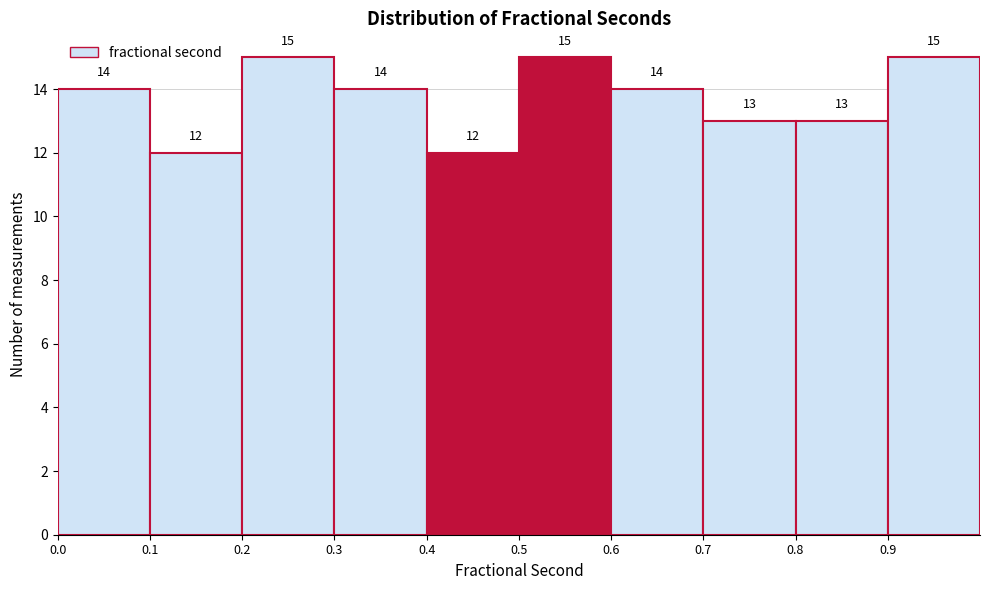

Reading left to right, transcribe this chart: for each bar, give the range it covers on the x-axis and its height.

0.0 to 0.1: 14
0.1 to 0.2: 12
0.2 to 0.3: 15
0.3 to 0.4: 14
0.4 to 0.5: 12
0.5 to 0.6: 15
0.6 to 0.7: 14
0.7 to 0.8: 13
0.8 to 0.9: 13
0.9 to 1.0: 15